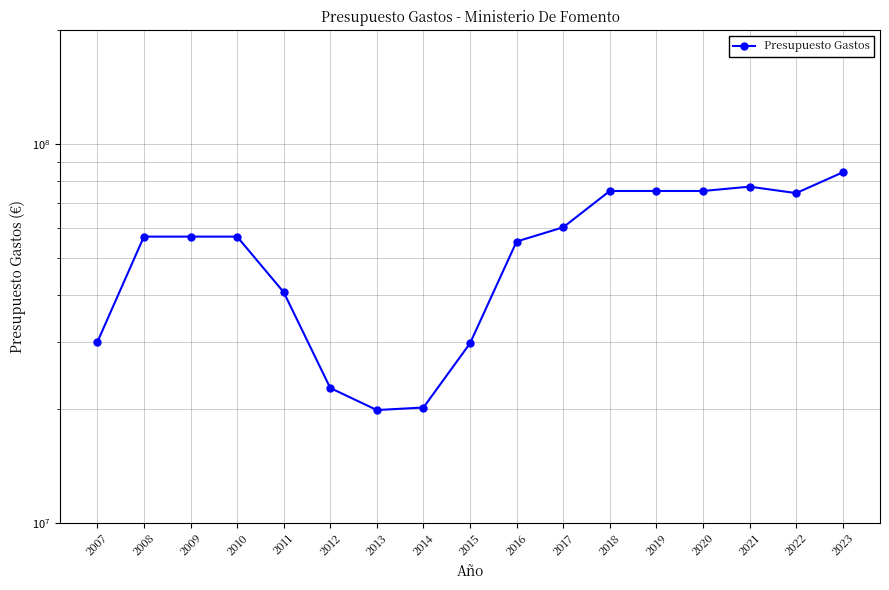

List the labels in order of value, smallest first.

2013, 2014, 2012, 2015, 2007, 2011, 2016, 2008, 2009, 2010, 2017, 2022, 2018, 2019, 2020, 2021, 2023